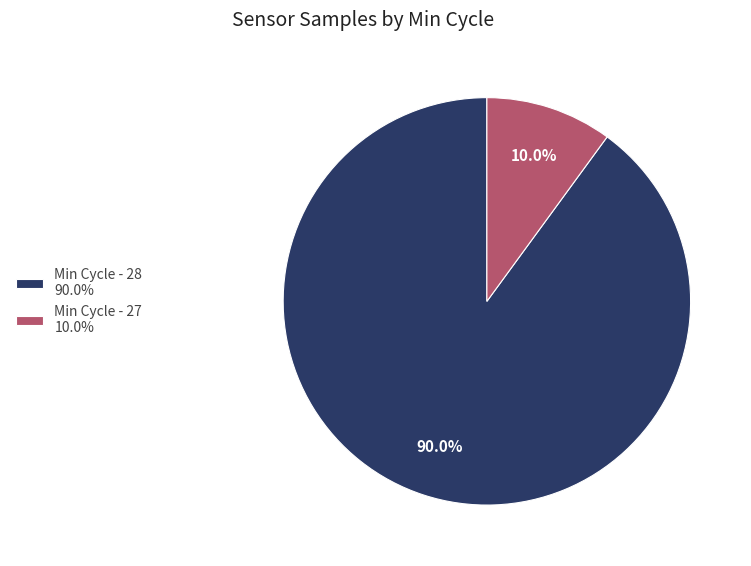

Which category has the biggest portion of the pie?

Min Cycle - 28 90.0%